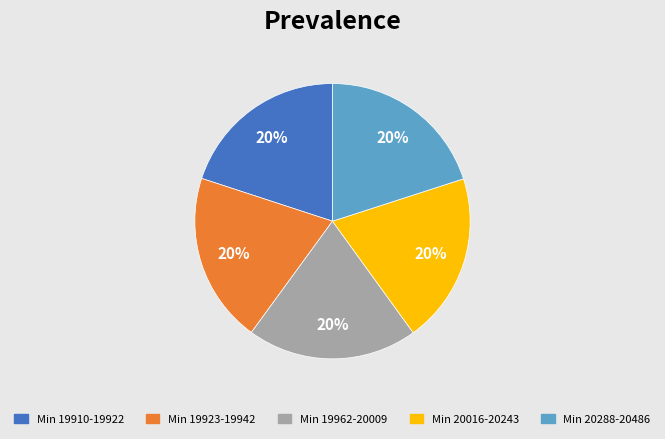

To the nearest percent, what is the average slice percentage?

20%